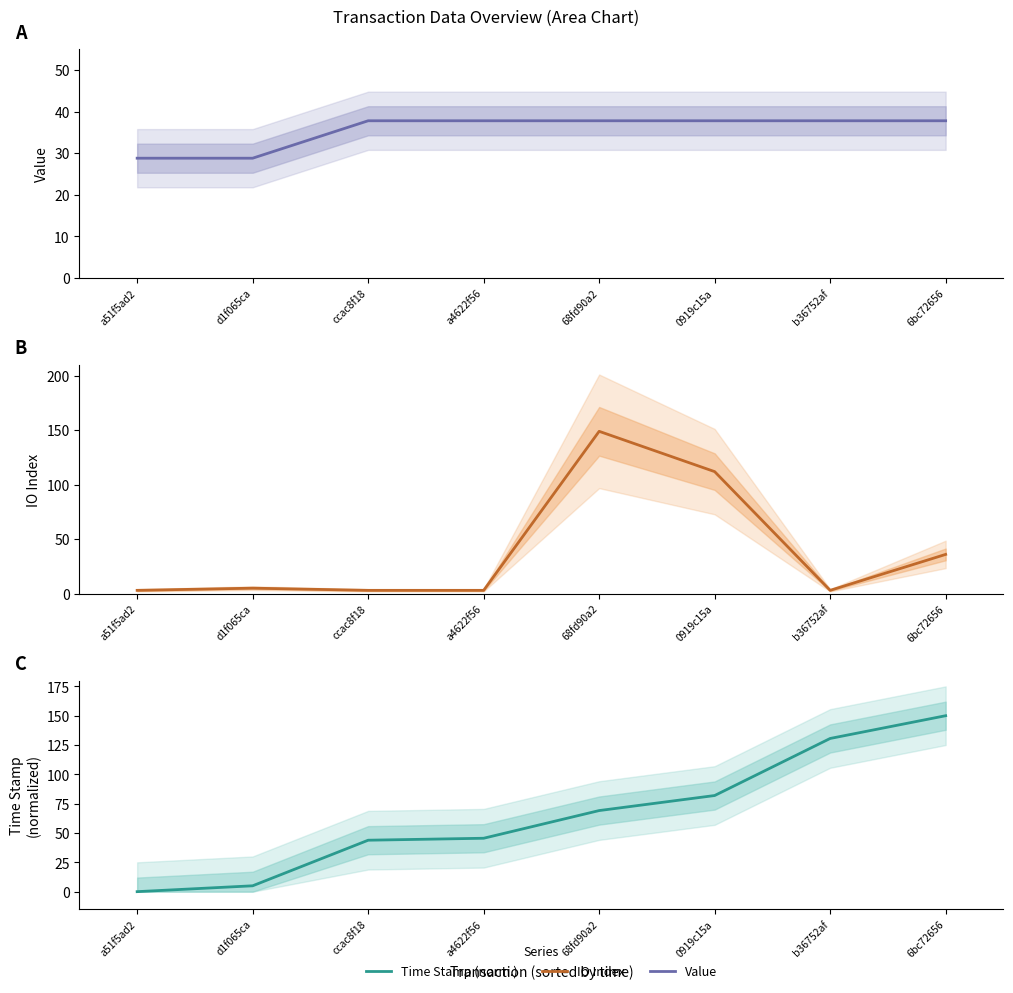

Reading left to right, what are all the values shown in this chart?

Value: 28.8	28.8	37.8	37.8	37.8	37.8	37.8	37.8
IO Index: 3.0	5.0	3.0	3.0	149.0	112.0	3.0	36.0
Time Stamp (norm.): 0.0	5.0	43.9	45.5	69.1	82.0	130.6	150.0